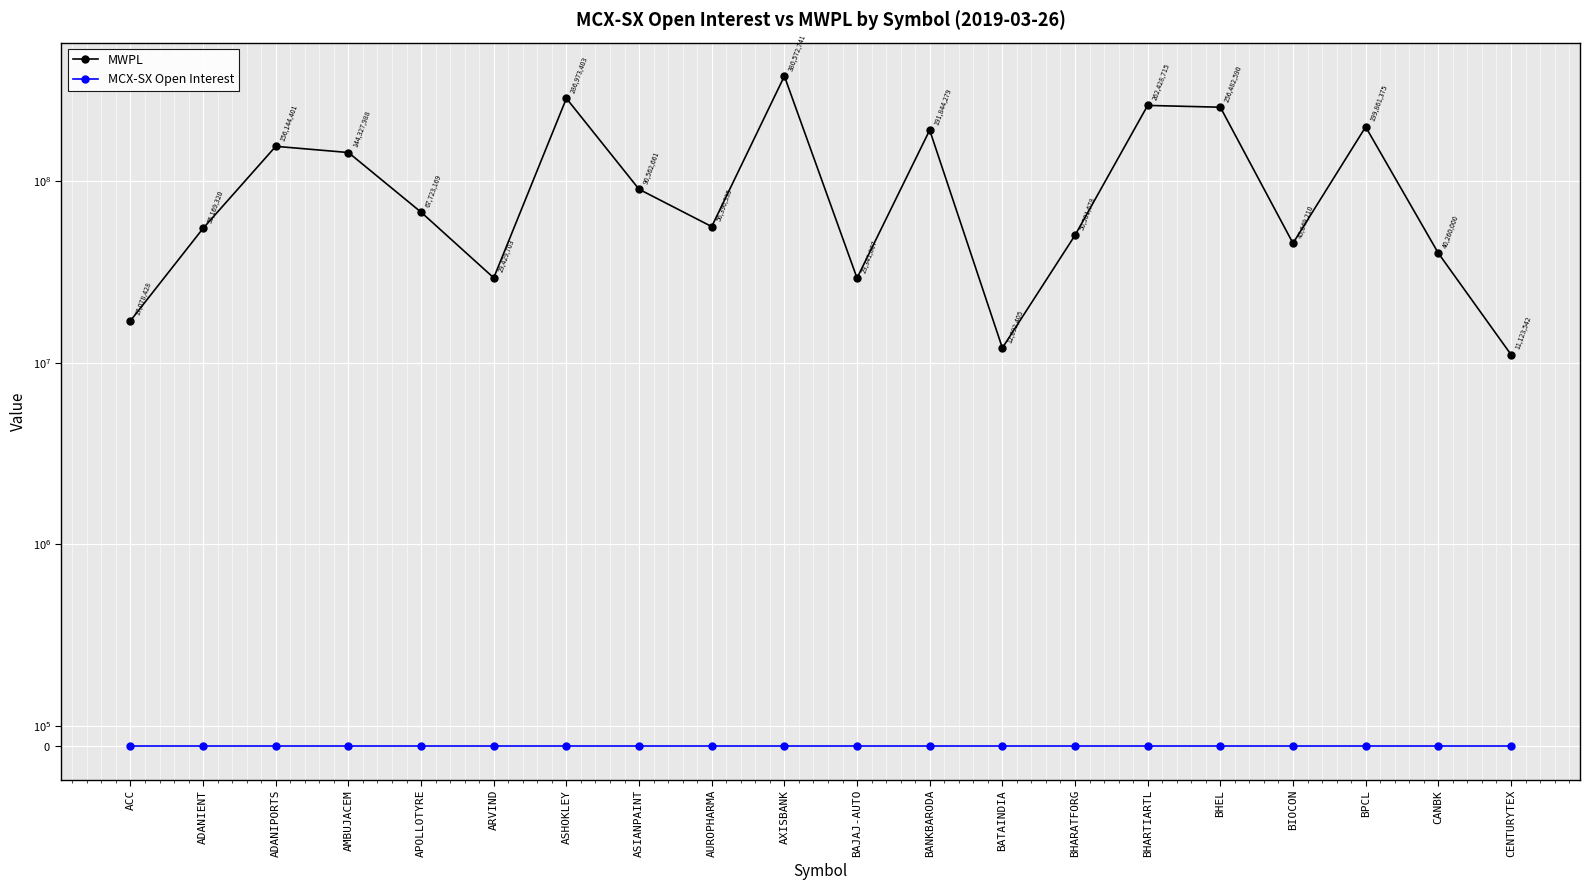

What value does the MWPL series have at BIOCON, to the nearest 50?

45649200